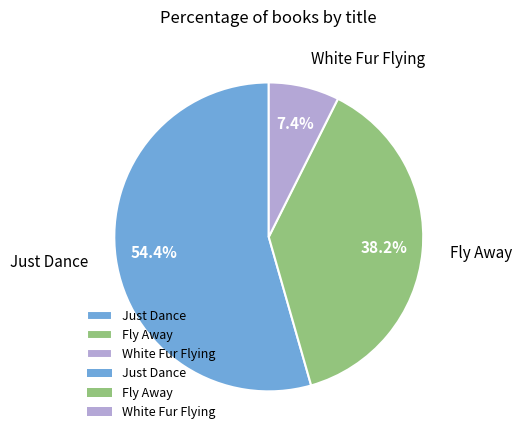

Which has a higher value, White Fur Flying or Fly Away?

Fly Away